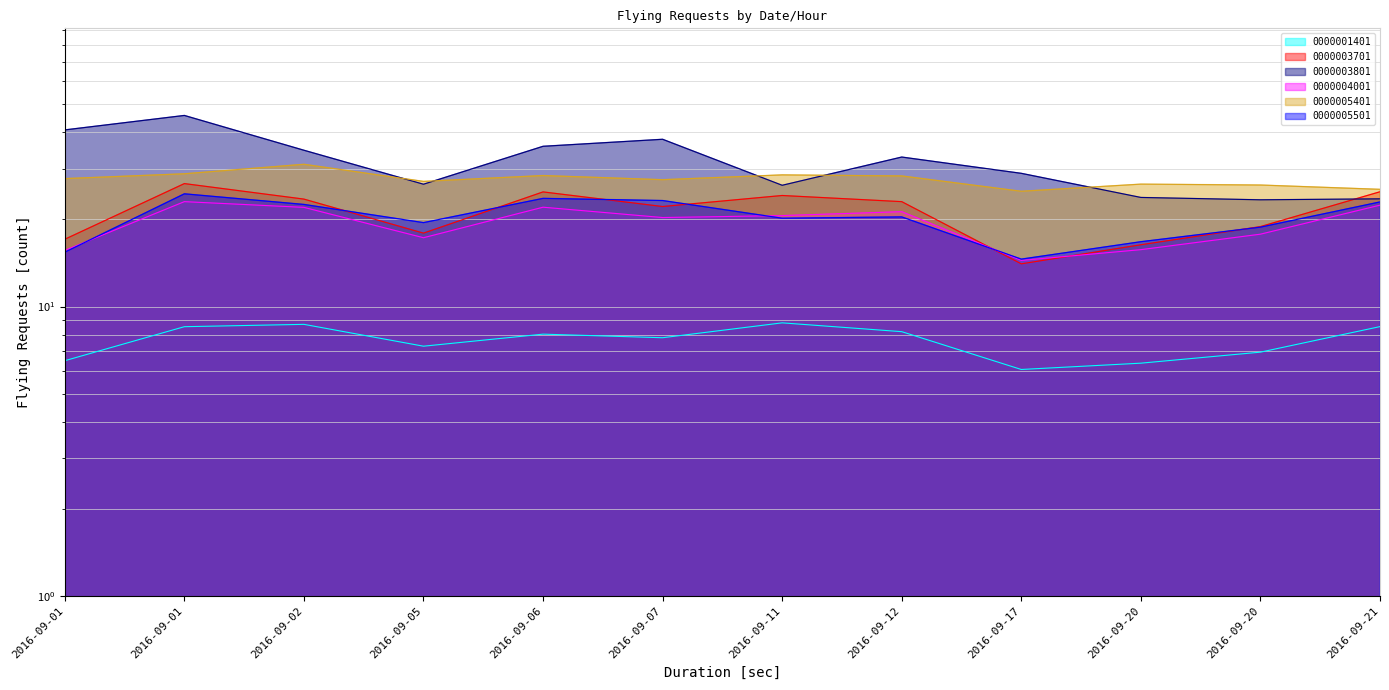

Where is 0000004001 nearest to the value 18?

2016-09-20